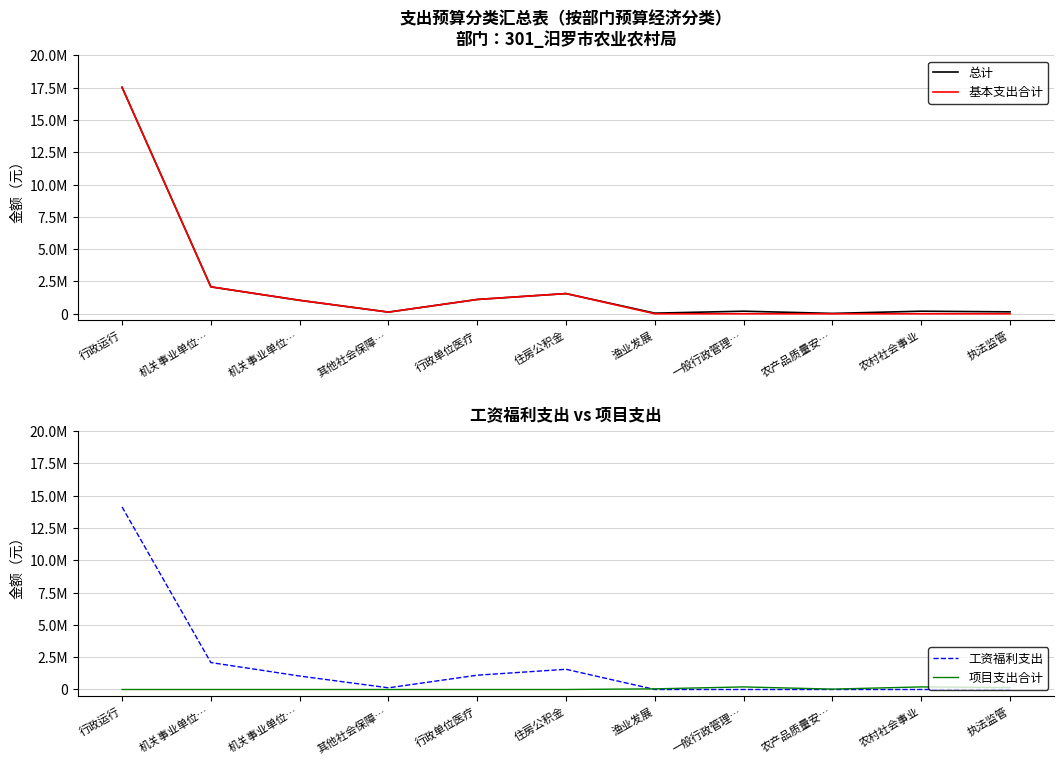

What is the label of the 3rd point from the right?

农产品质量安…